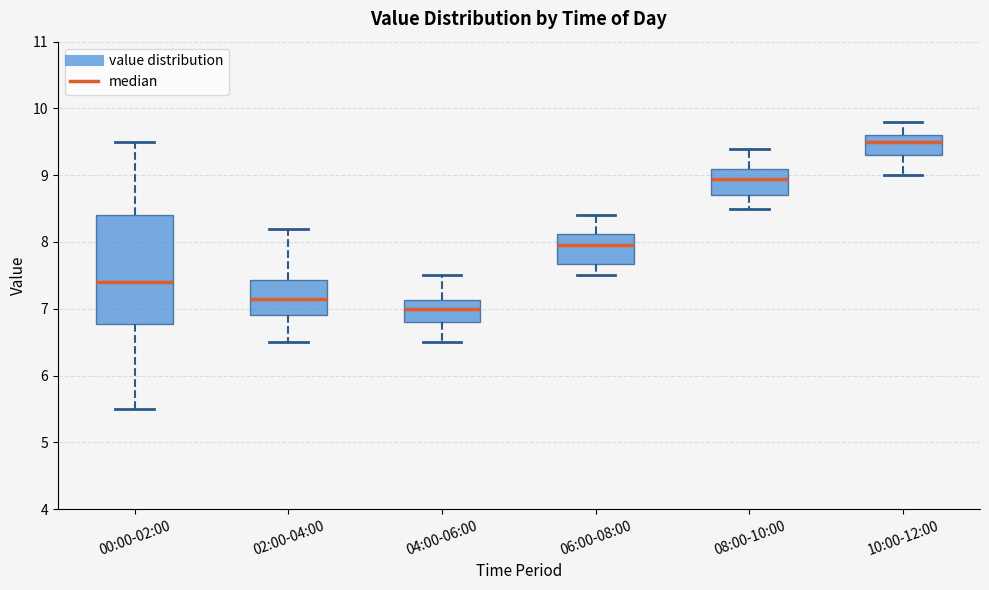

Reading left to right, read every box against the y-axis: the position of its median line, the range the box covers, and the ends of its whiskers. The values are not printed on the chart, so give them approximately, as read against the axis.

00:00-02:00: median 7.4, box 6.8 to 8.4, whiskers 5.5 to 9.5
02:00-04:00: median 7.2, box 6.9 to 7.4, whiskers 6.5 to 8.2
04:00-06:00: median 7.0, box 6.8 to 7.1, whiskers 6.5 to 7.5
06:00-08:00: median 8.0, box 7.7 to 8.1, whiskers 7.5 to 8.4
08:00-10:00: median 9.0, box 8.7 to 9.1, whiskers 8.5 to 9.4
10:00-12:00: median 9.5, box 9.3 to 9.6, whiskers 9.0 to 9.8